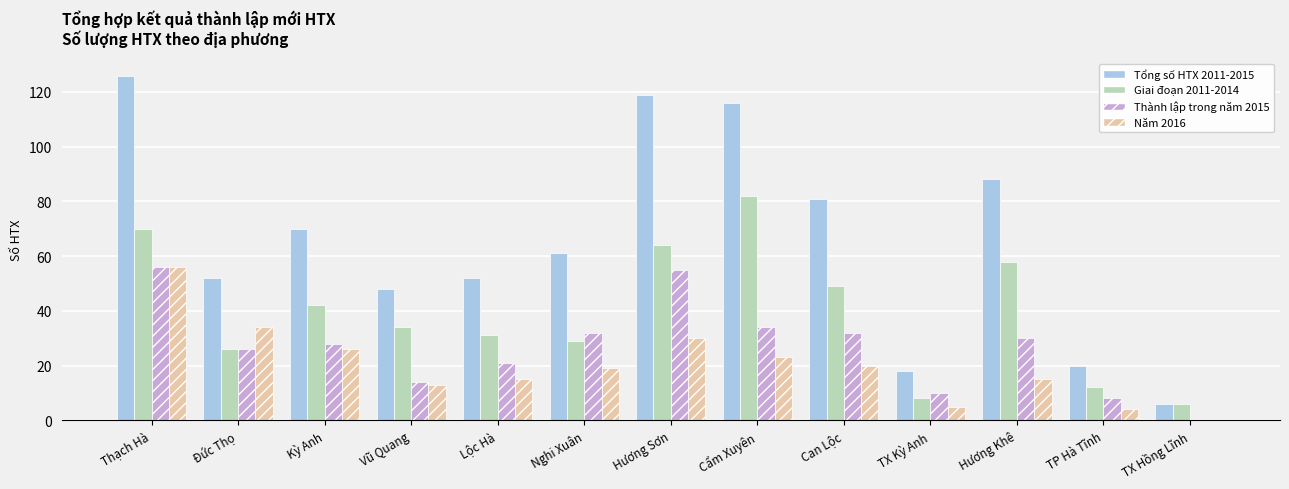

How many values in Năm 2016 are above zero?

12